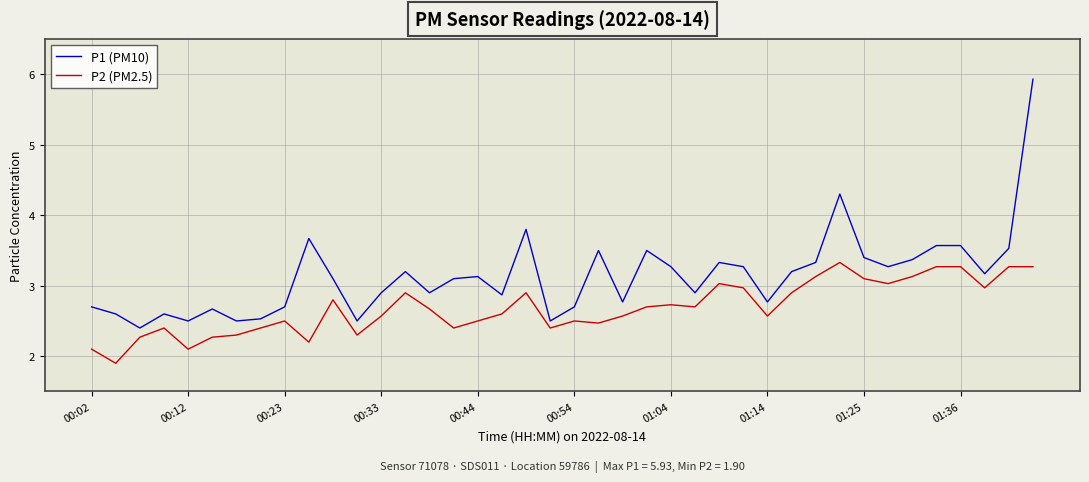

Reading left to right, list all the values displayed in this chart.

P1 (PM10): 2.7	2.6	2.4	2.6	2.5	2.7	2.5	2.5	2.7	3.7	3.1	2.5	2.9	3.2	2.9	3.1	3.1	2.9	3.8	2.5	2.7	3.5	2.8	3.5	3.3	2.9	3.3	3.3	2.8	3.2	3.3	4.3	3.4	3.3	3.4	3.6	3.6	3.2	3.5	5.9
P2 (PM2.5): 2.1	1.9	2.3	2.4	2.1	2.3	2.3	2.4	2.5	2.2	2.8	2.3	2.6	2.9	2.7	2.4	2.5	2.6	2.9	2.4	2.5	2.5	2.6	2.7	2.7	2.7	3.0	3.0	2.6	2.9	3.1	3.3	3.1	3.0	3.1	3.3	3.3	3.0	3.3	3.3